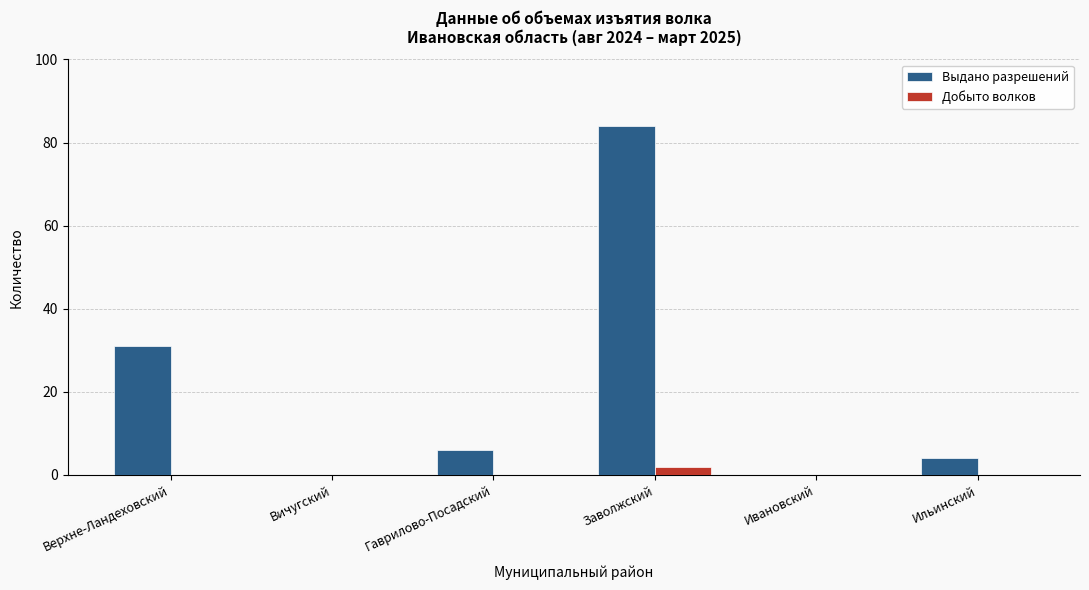

Reading left to right, what are all the values shown in this chart?

Выдано разрешений: Верхне-Ландеховский=31	Вичугский=0	Гаврилово-Посадский=6	Заволжский=84	Ивановский=0	Ильинский=4
Добыто волков: Верхне-Ландеховский=0	Вичугский=0	Гаврилово-Посадский=0	Заволжский=2	Ивановский=0	Ильинский=0